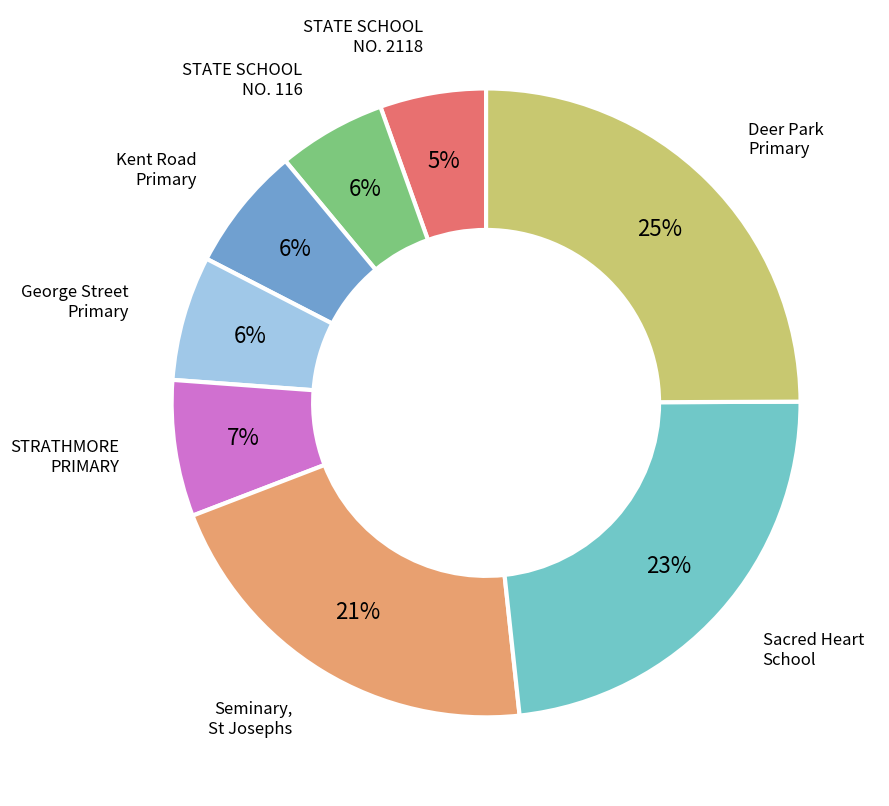

Is there any slice that represents more than half of the pie?

No